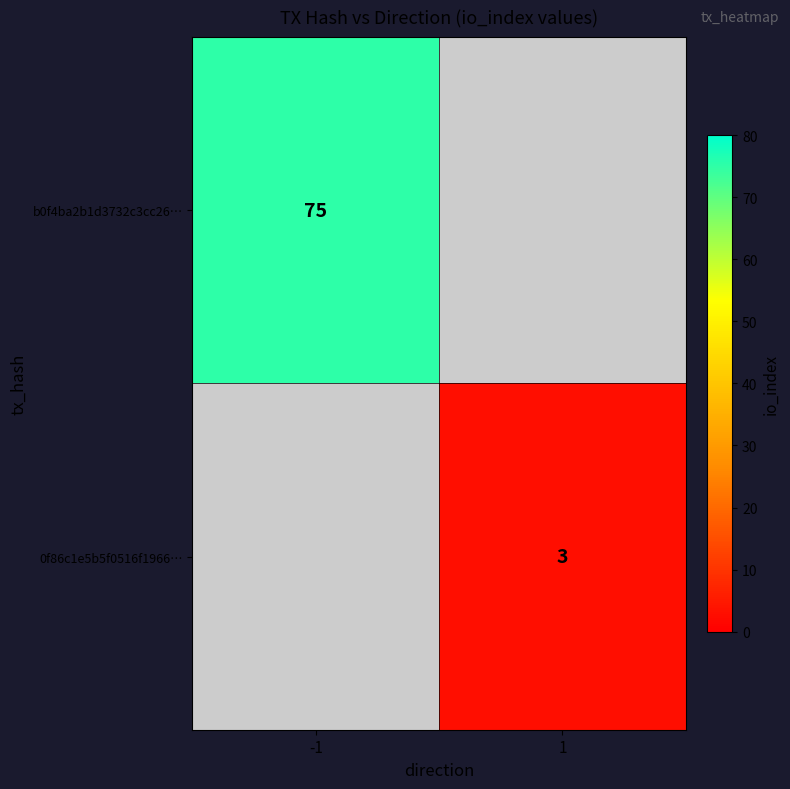

Is the value of 0f86c1e5b5f0516f1966… at 1 greater than the value of b0f4ba2b1d3732c3cc26… at -1?

No